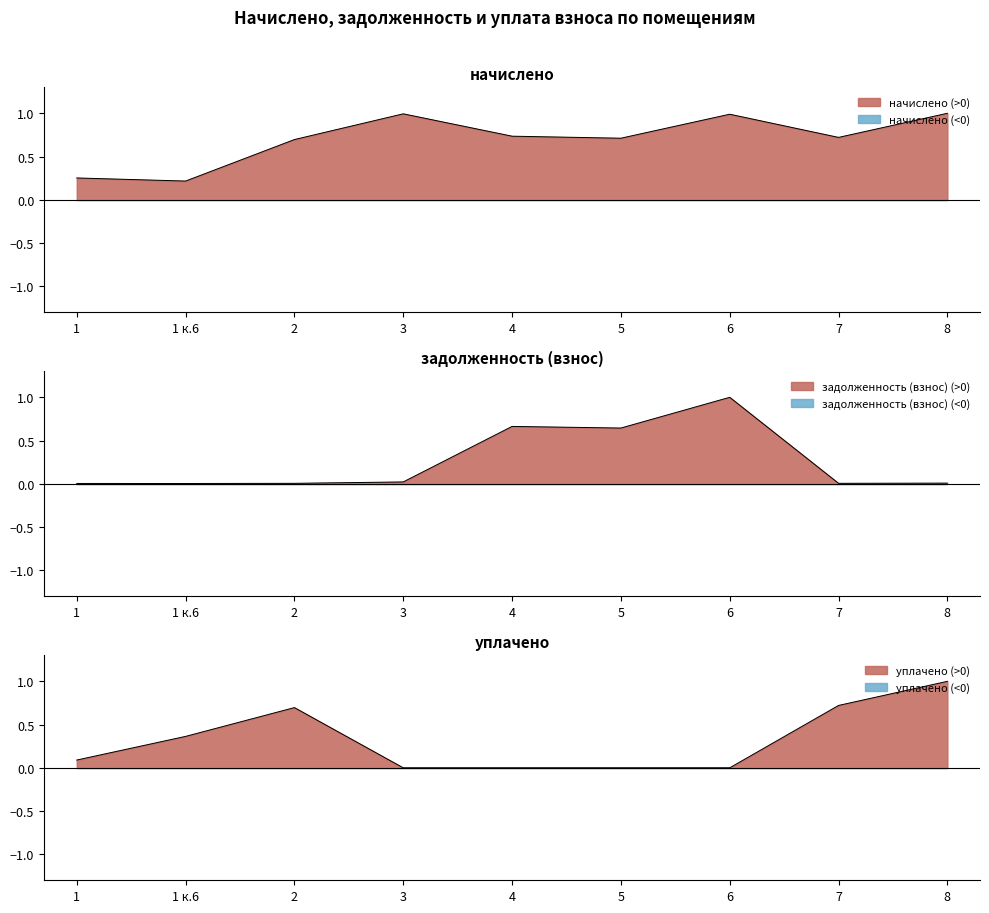

Which category has the lowest value in the начислено series?

1 к.6